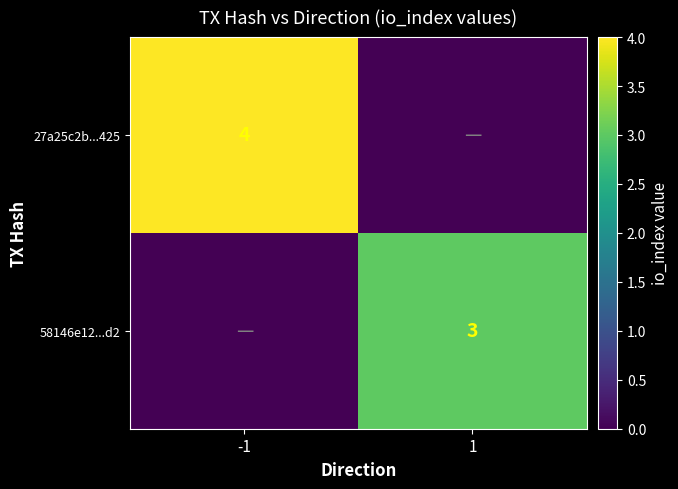

True or false: 27a25c2b...425 has a value of 4 at -1.

True